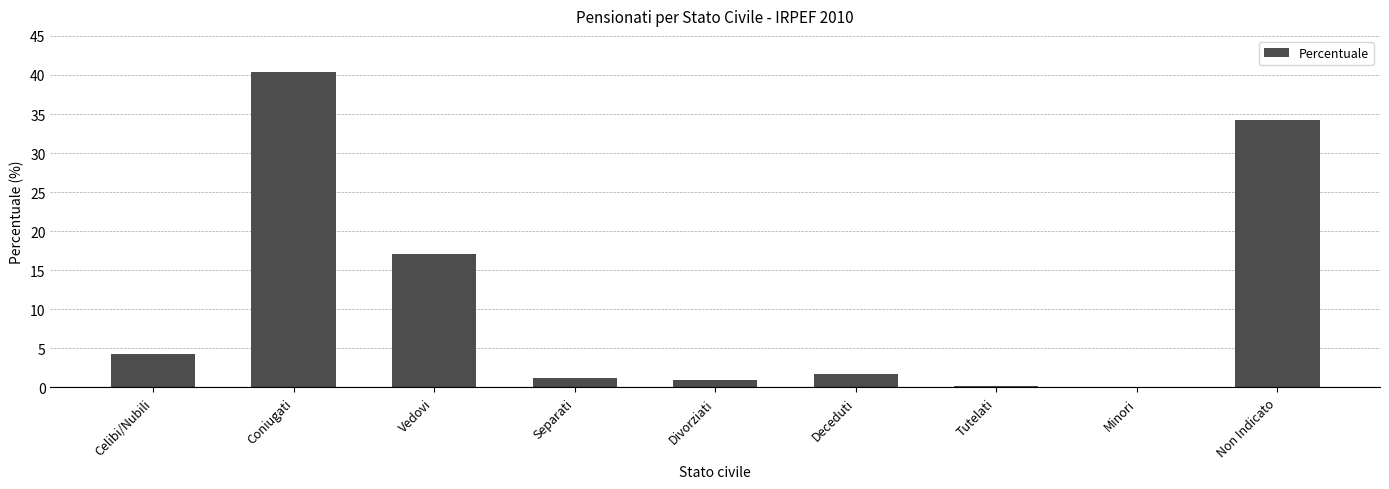

What is the sum of all values?

100.0